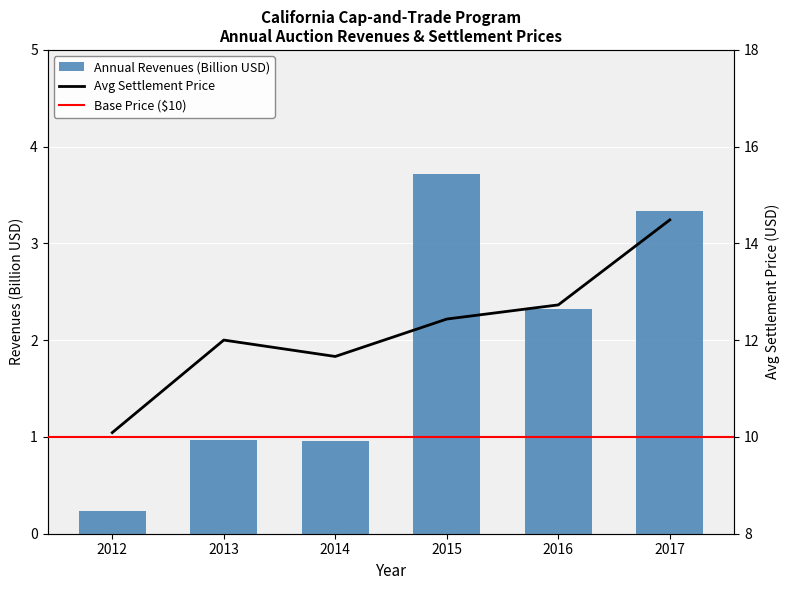

What is the change in value from 2012 to 2014?

+0.7